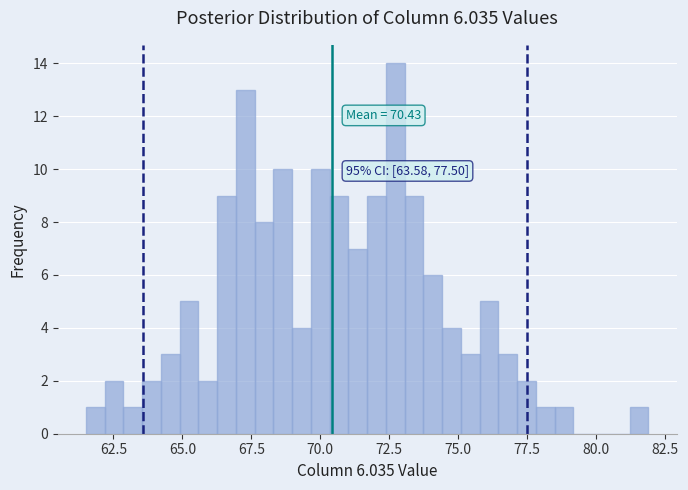

Read against the x-axis, roughly where is the centre of the tallest bar?

72.5